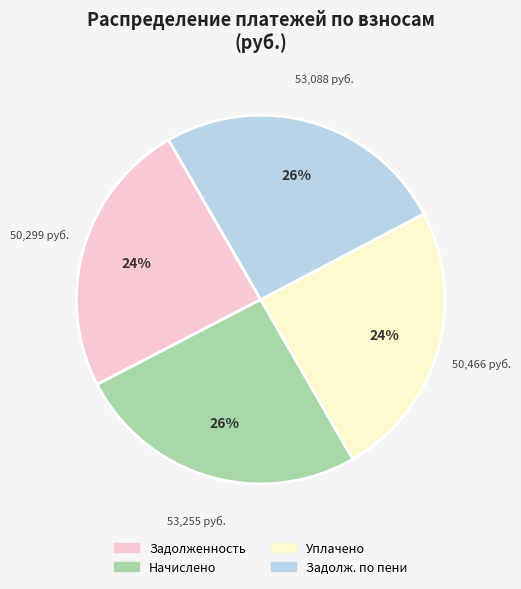

Is there a majority slice in this chart?

No